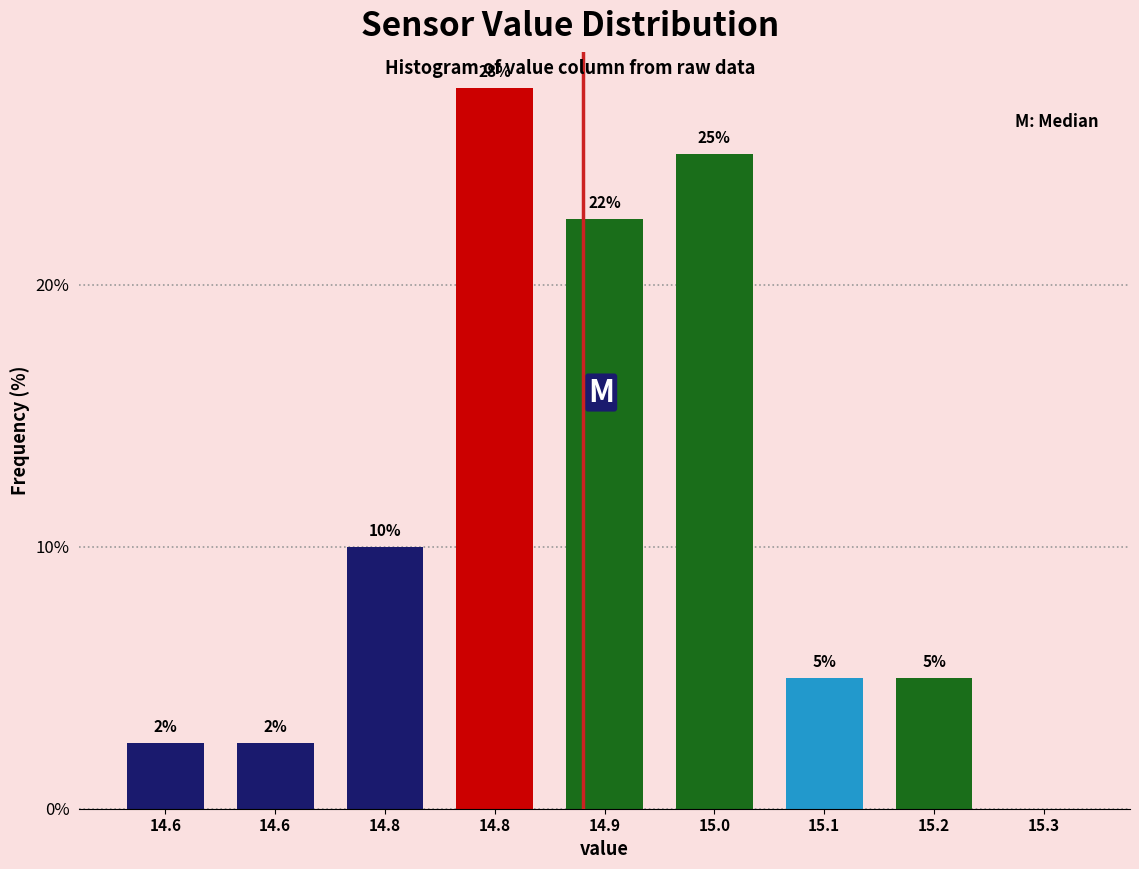

Are the bars horizontal?

No